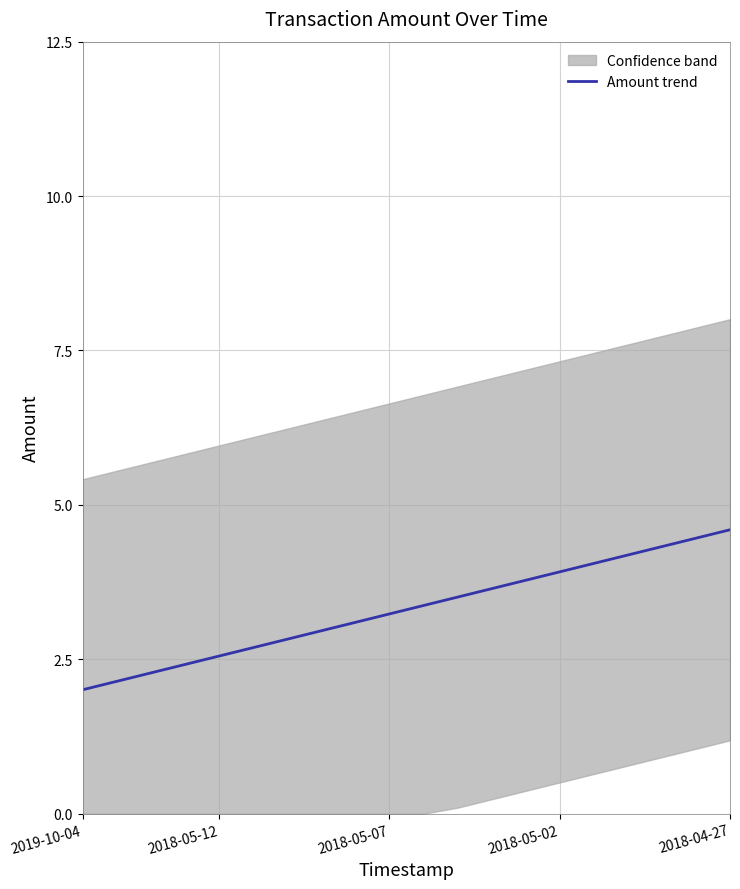

What is the lowest value of the Amount trend series?

2.0